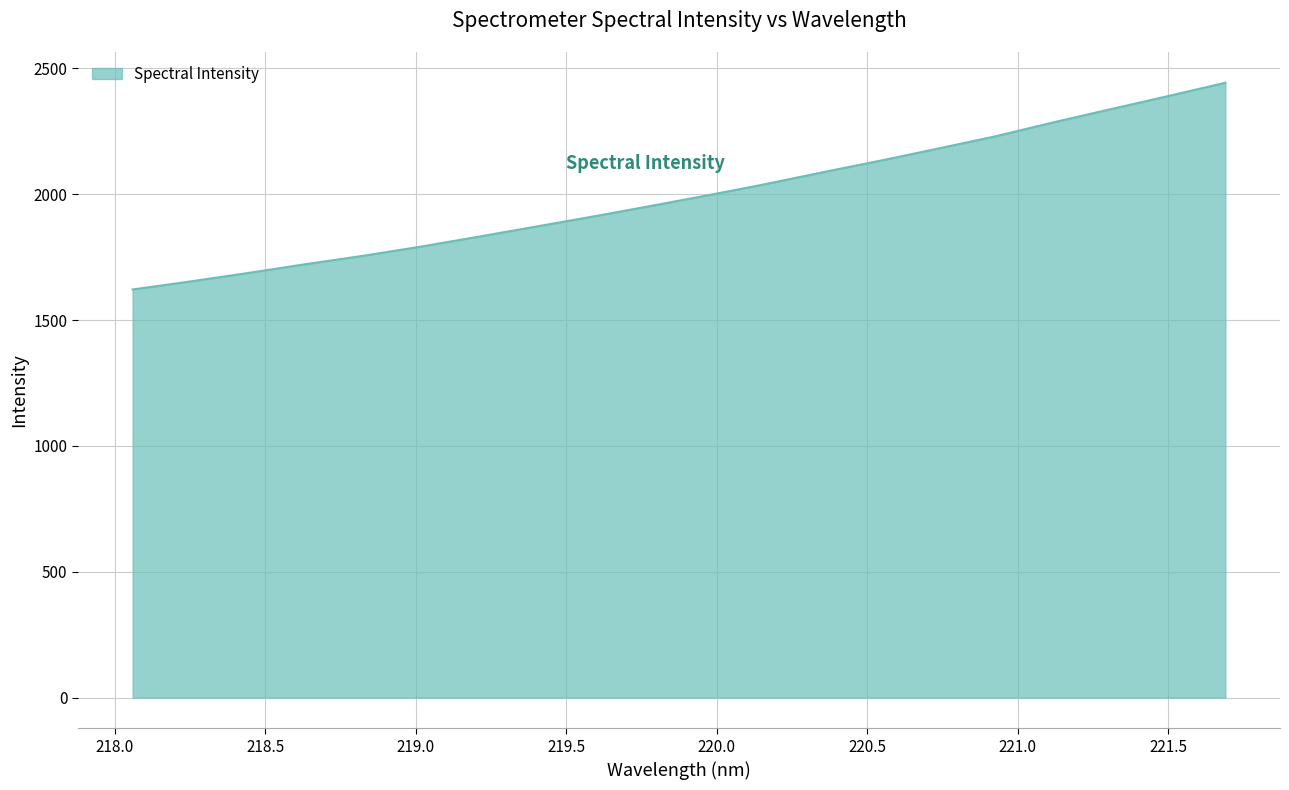

What is the maximum value shown in the chart?

2443.2